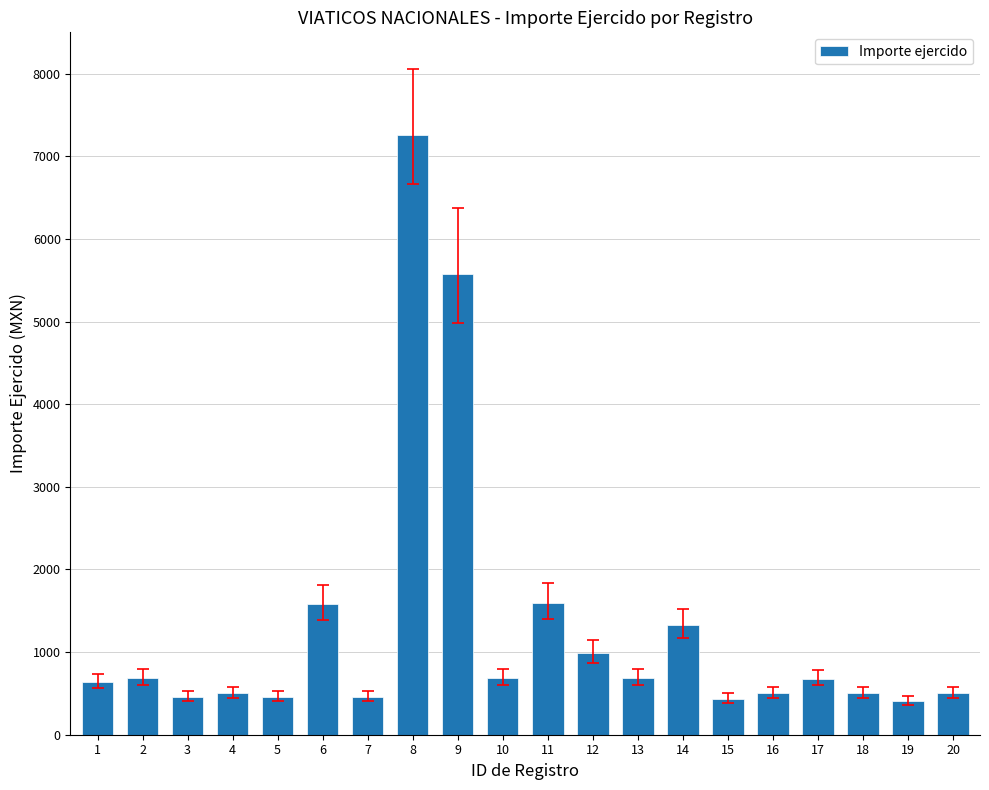

Which label corresponds to the largest value in the chart?

8